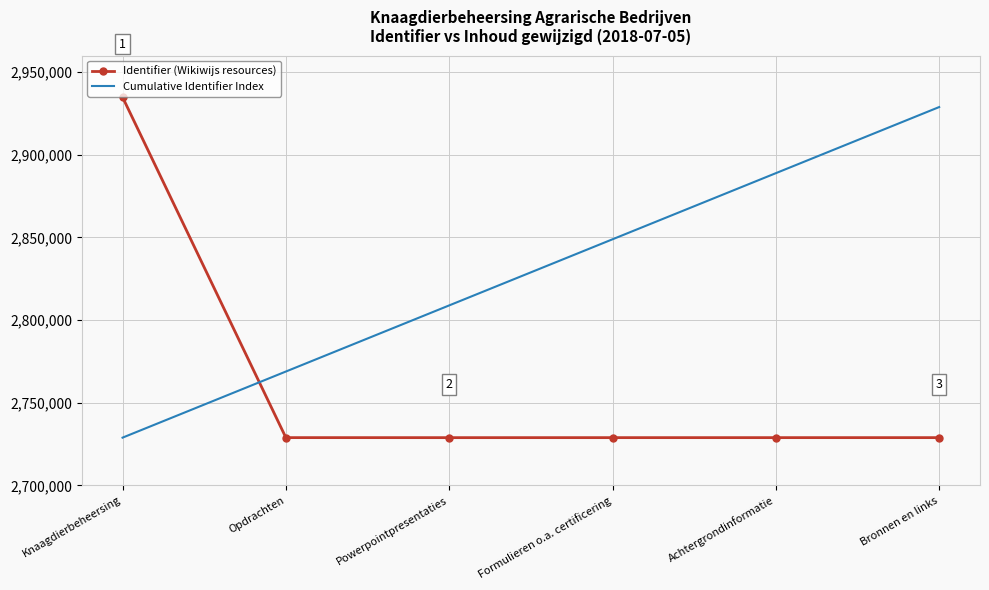

Rank the series at Formulieren o.a. certificering from highest to lowest value.

Cumulative Identifier Index, Identifier (Wikiwijs resources)